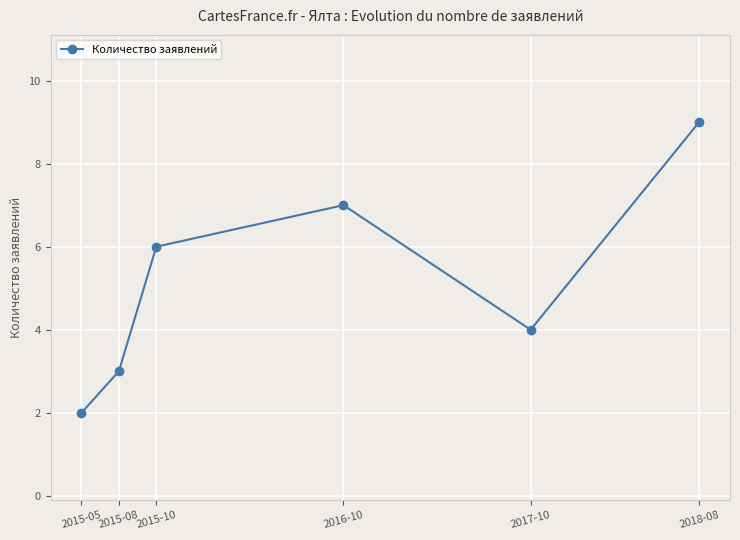

Reading left to right, list all the values displayed in this chart.

2	3	6	7	4	9